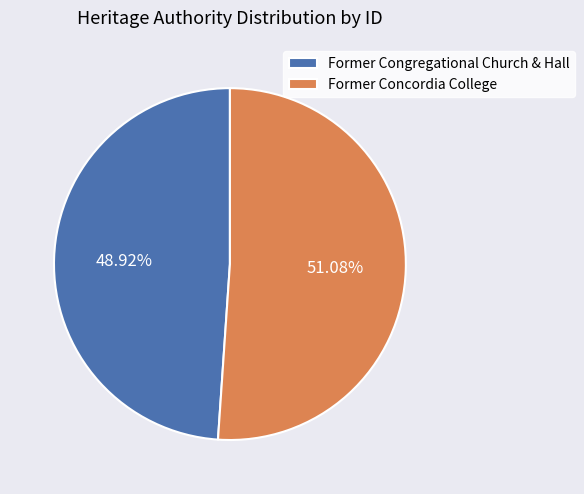

What is the total percentage of Former Congregational Church & Hall and Former Concordia College?

100.0%